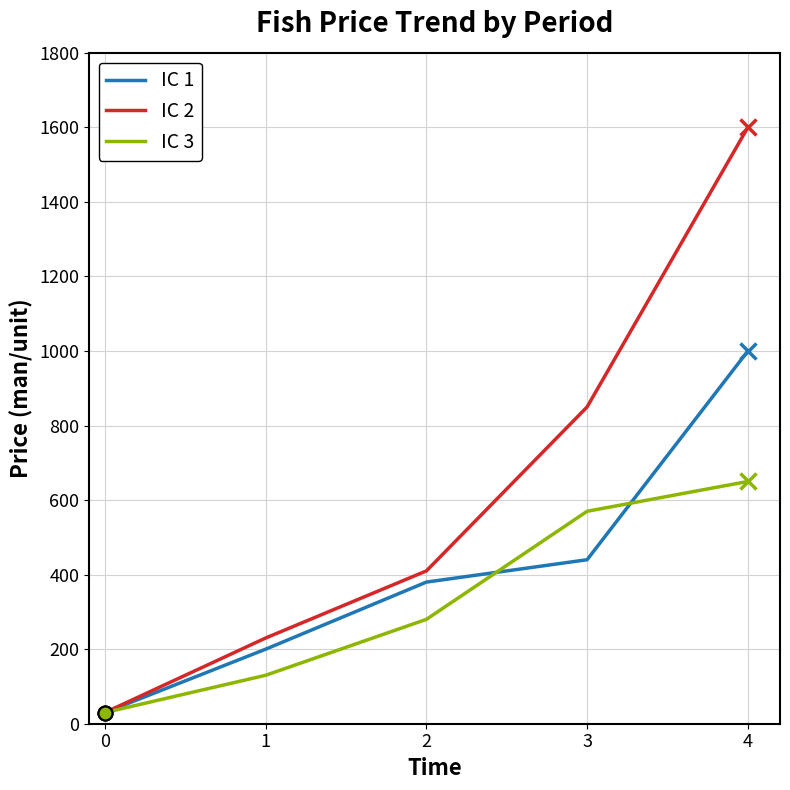

Reading left to right, extract all data points from this chart.

IC 1: 0=30	1=200	2=380	3=440	4=1000
IC 2: 0=30	1=230	2=410	3=850	4=1600
IC 3: 0=30	1=130	2=280	3=570	4=650